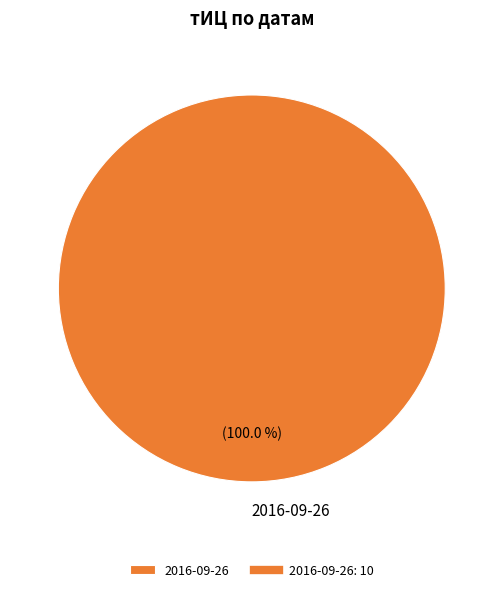

Is there any slice that represents more than half of the pie?

Yes